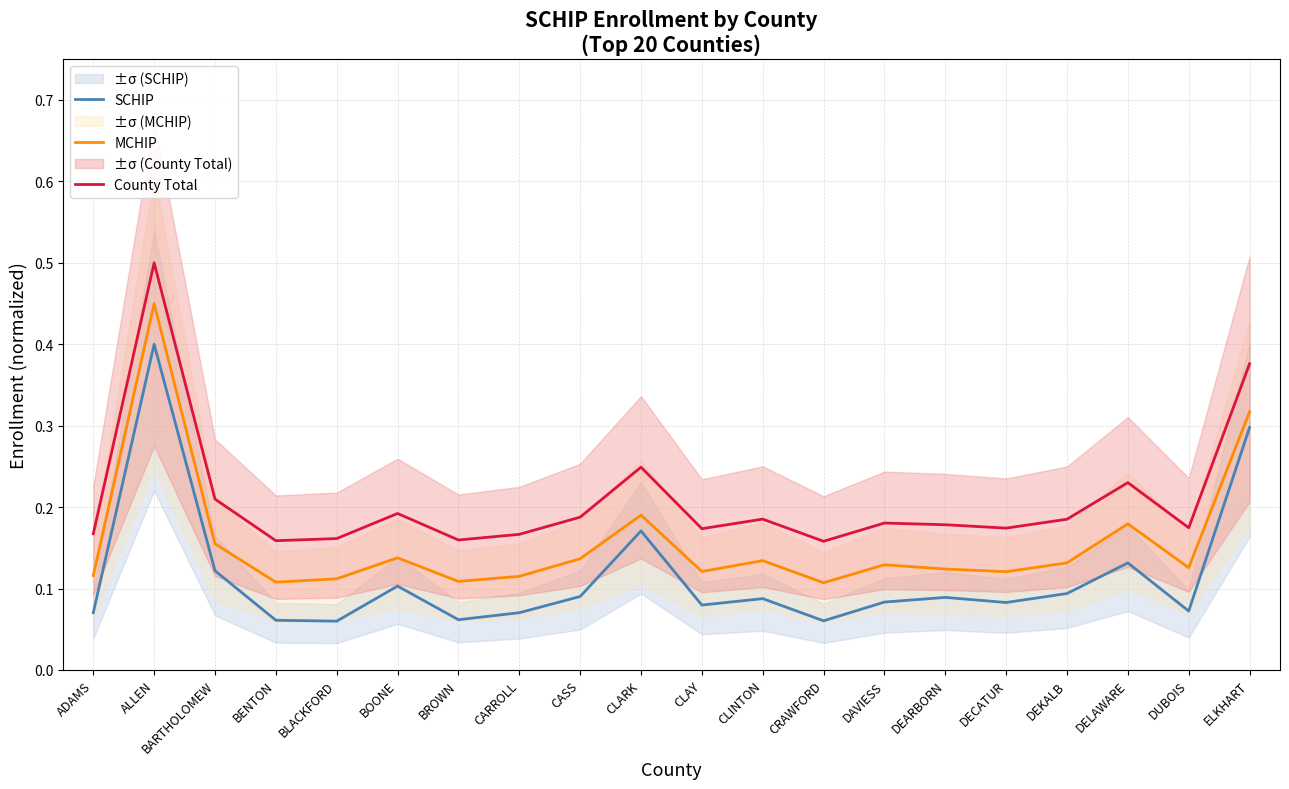

List the series in order of their peak value, lowest first.

SCHIP, MCHIP, County Total